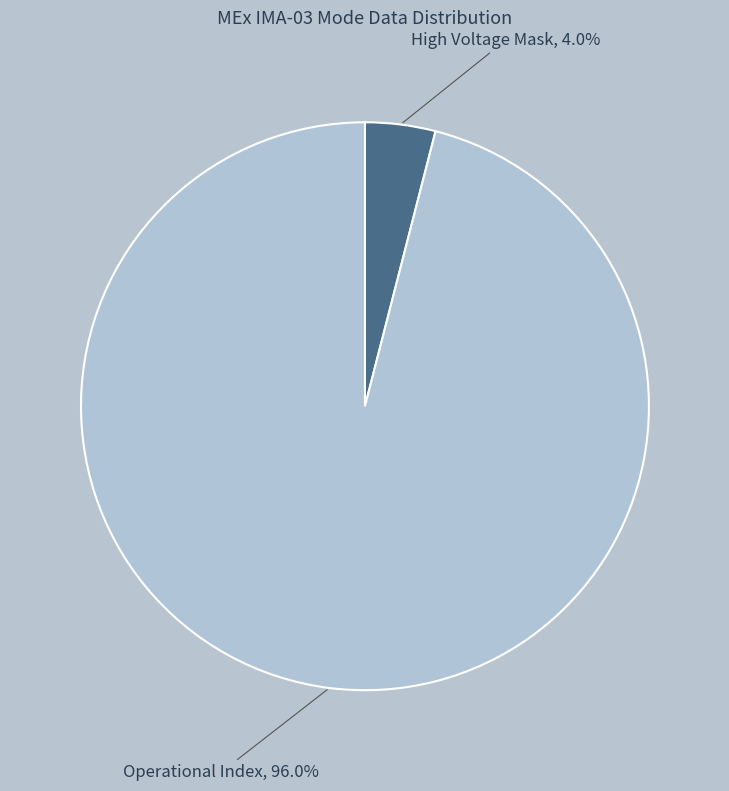

What percentage is NOT represented by Operational Index?

4.0%